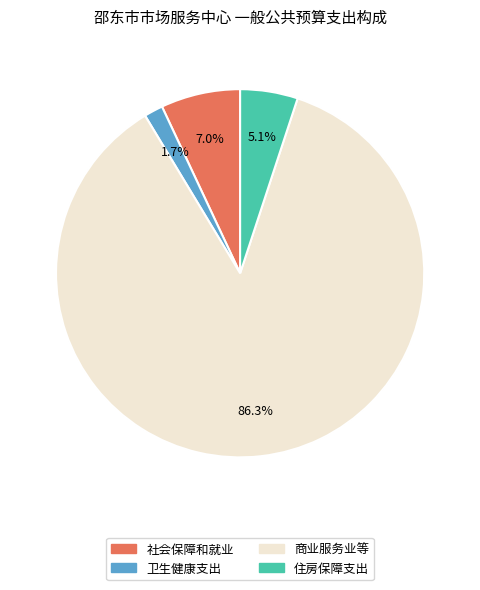

Count the number of slices in the pie.

4